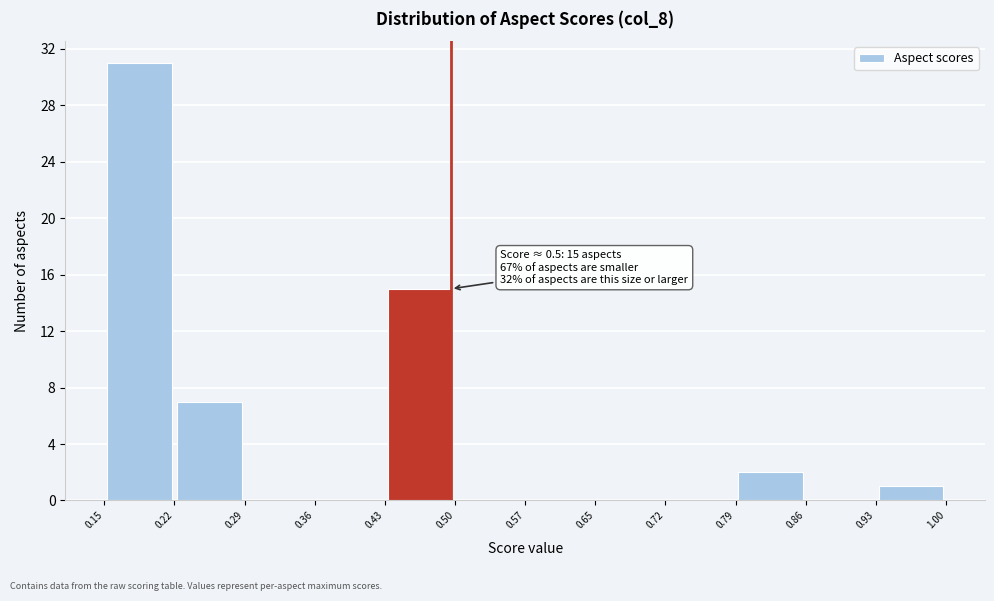

Over which range of the x-axis is the bar tallest?

0.15 to 0.22